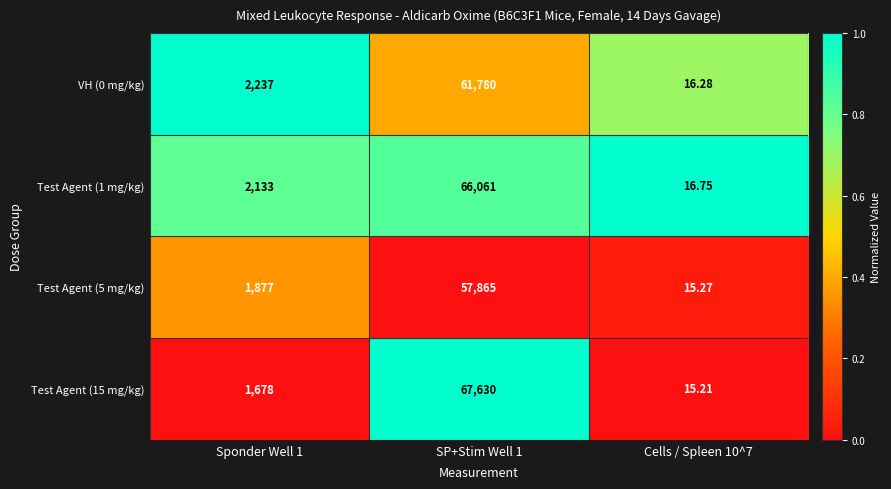

What is the difference between the highest and lowest values at SP+Stim Well 1?

9765.0